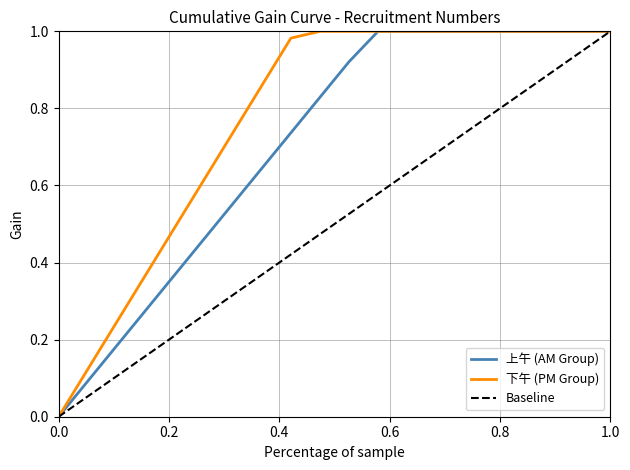

What is the sum of all Baseline values?

10.0